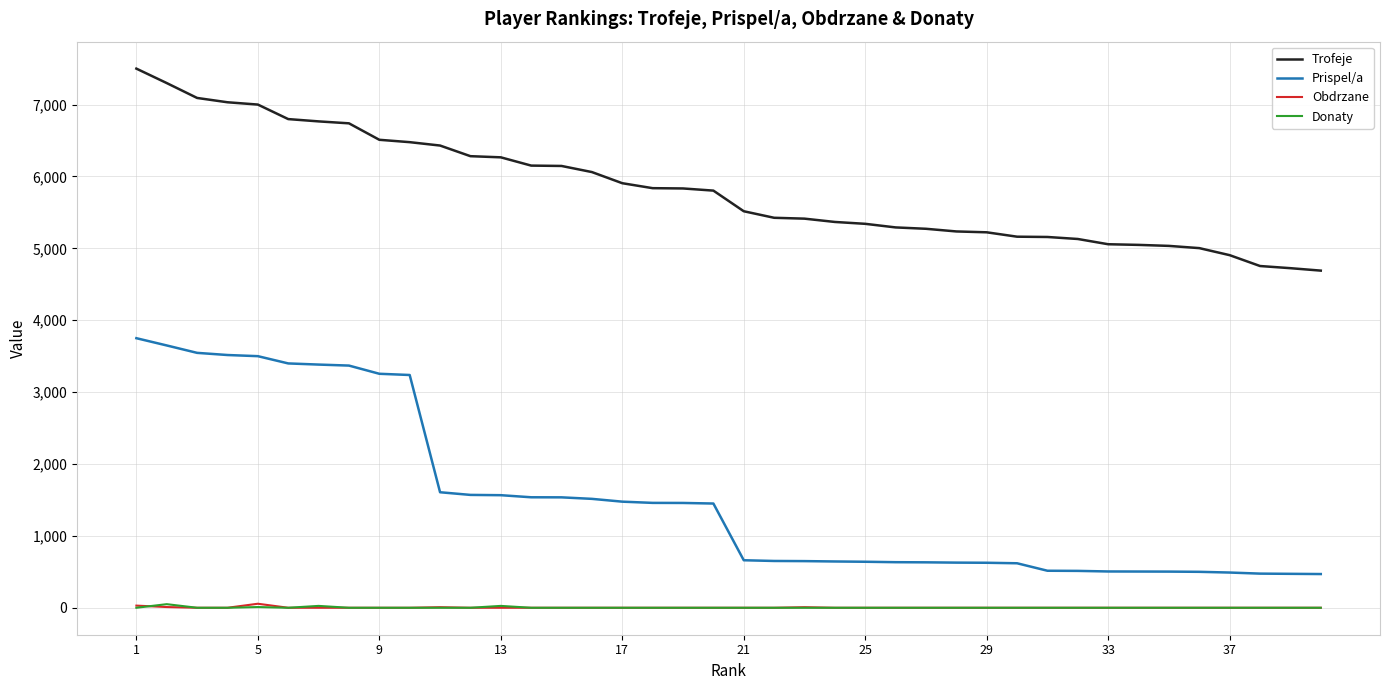

True or false: Trofeje and Prispel/a cross at least once.

False